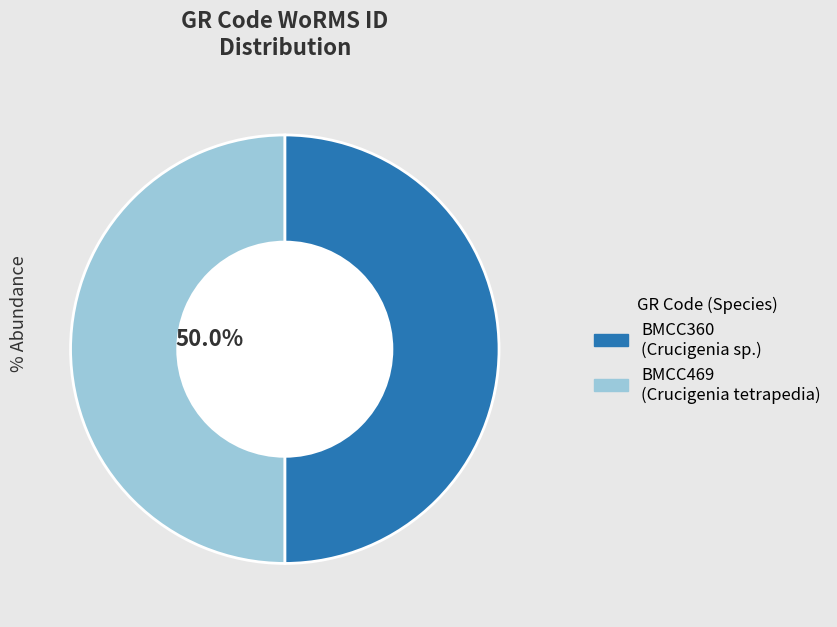

Count the number of slices in the pie.

2